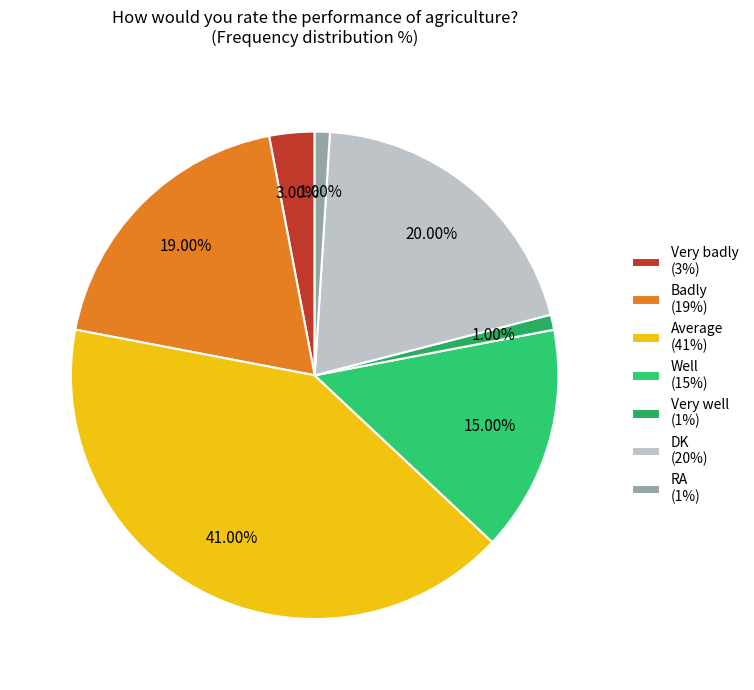

True or false: RA accounts for 1% of the total.

True